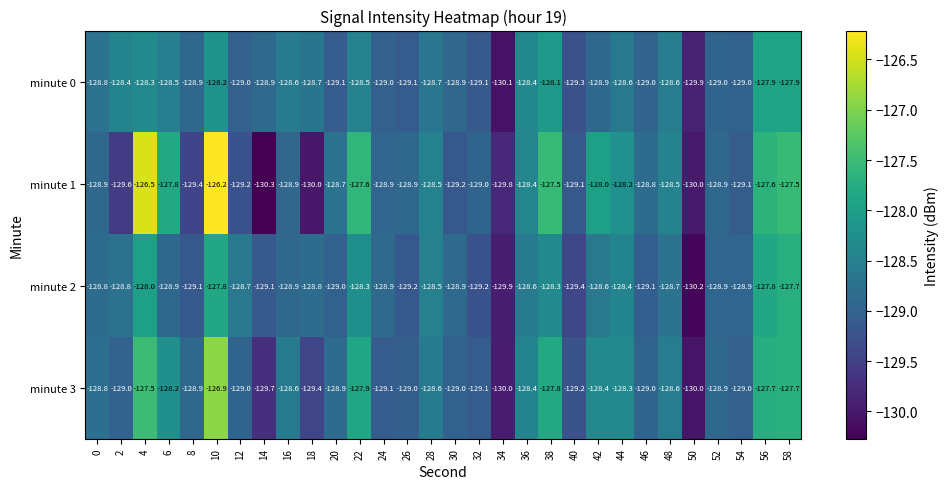

What is the difference between the maximum and minimum values in the minute 1 series?

4.1